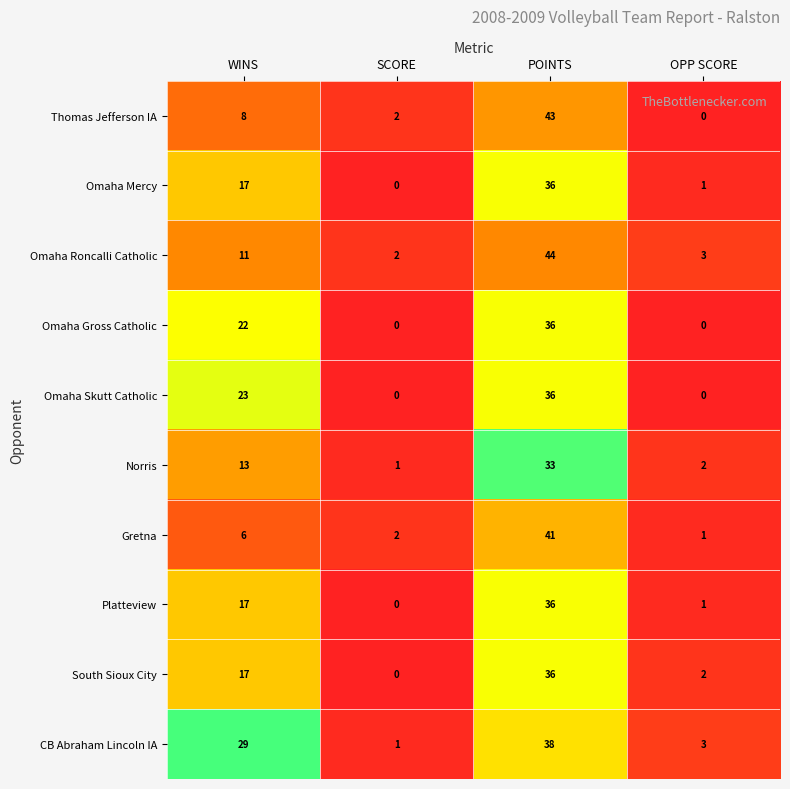

What is the sum of all Omaha Roncalli Catholic values?

60